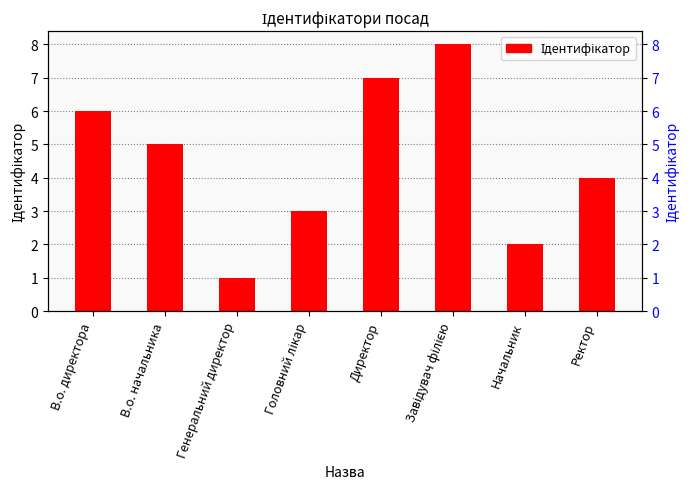

Is it true that the value at Генеральний директор is 1?

True